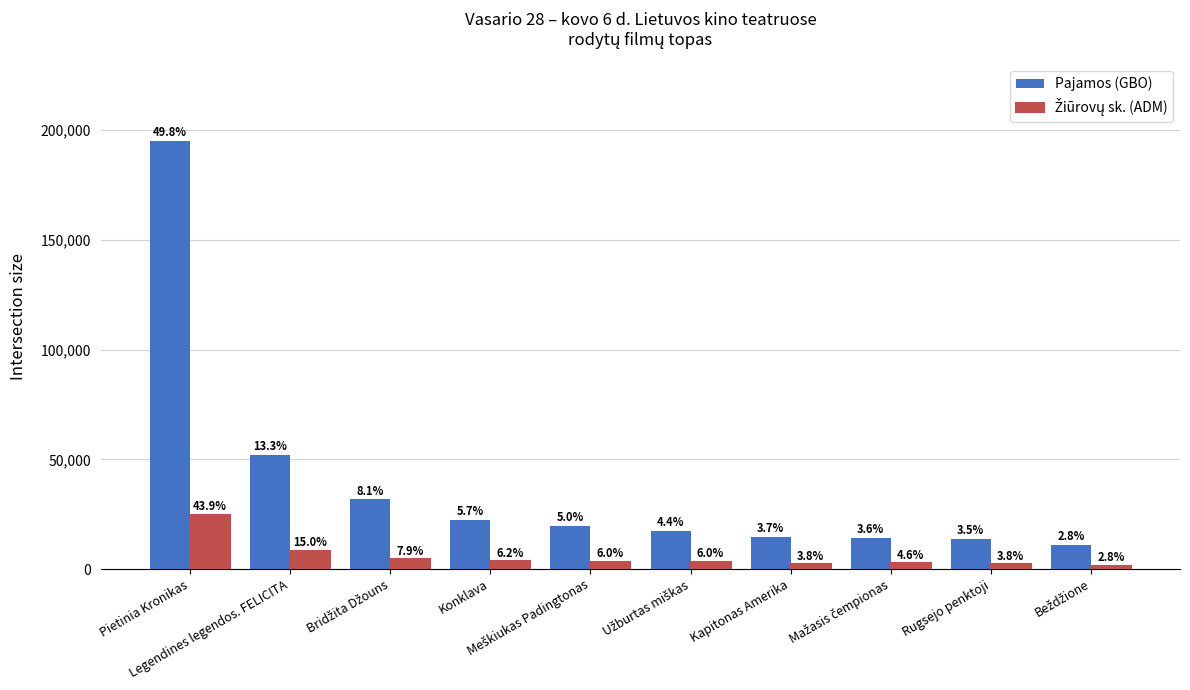

Rank the series at Mažasis čempionas from highest to lowest value.

Pajamos (GBO), Žiūrovų sk. (ADM)